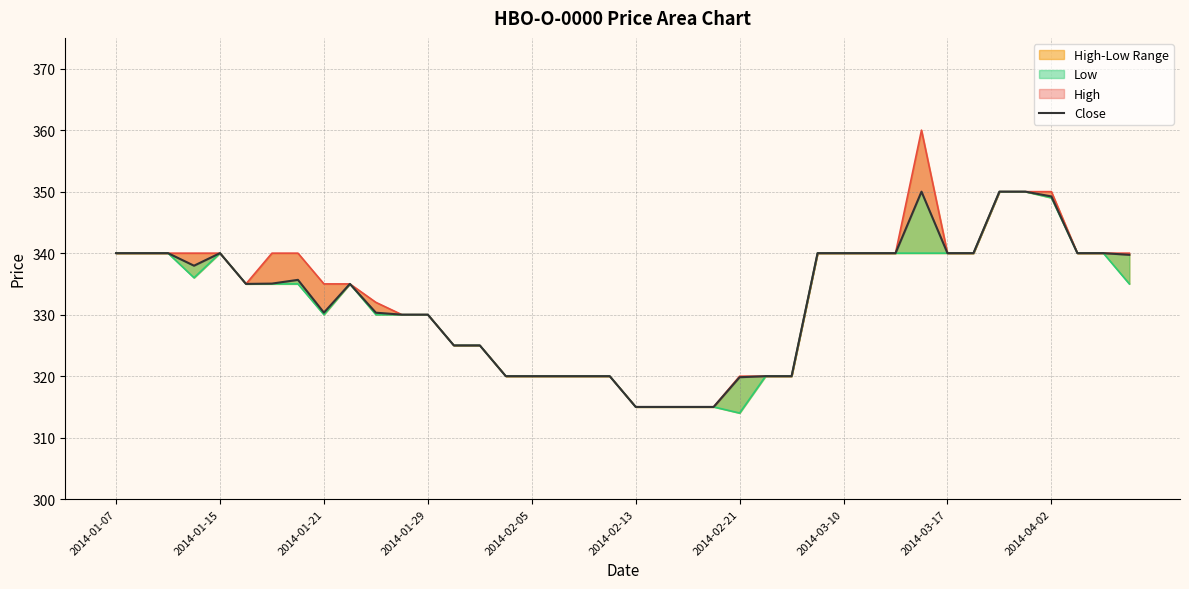

Between 19 and 11, which is larger?

11